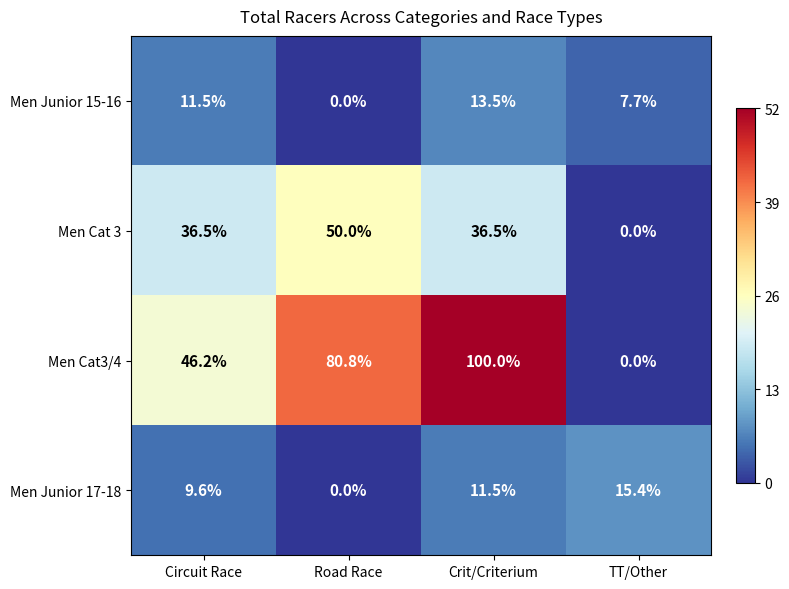

Which series changed the most between Road Race and TT/Other?

Men Cat3/4